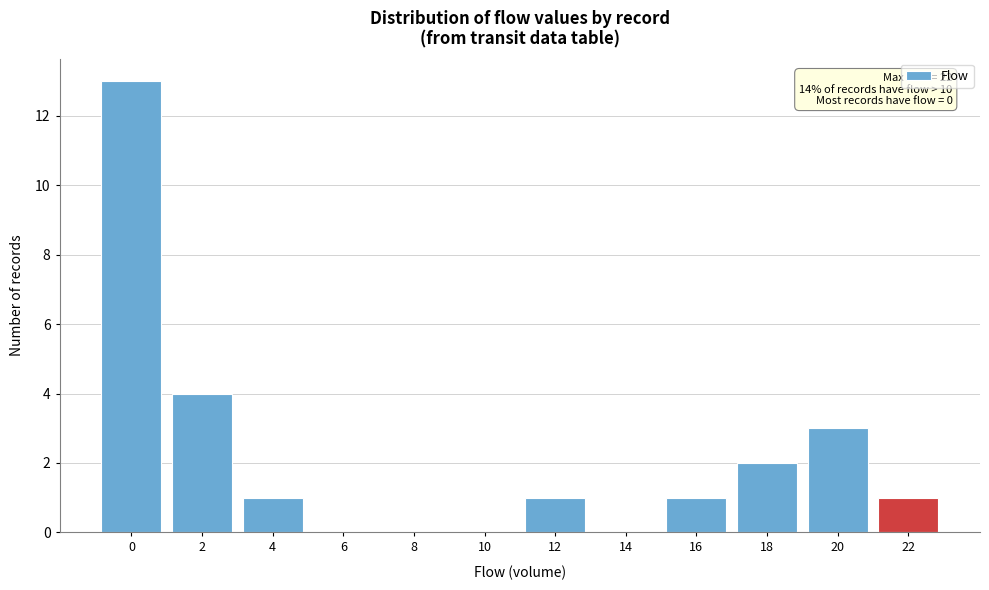

Reading right to left, extract all data points from this chart.

22=1	20=3	18=2	16=1	14=0	12=1	10=0	8=0	6=0	4=1	2=4	0=13